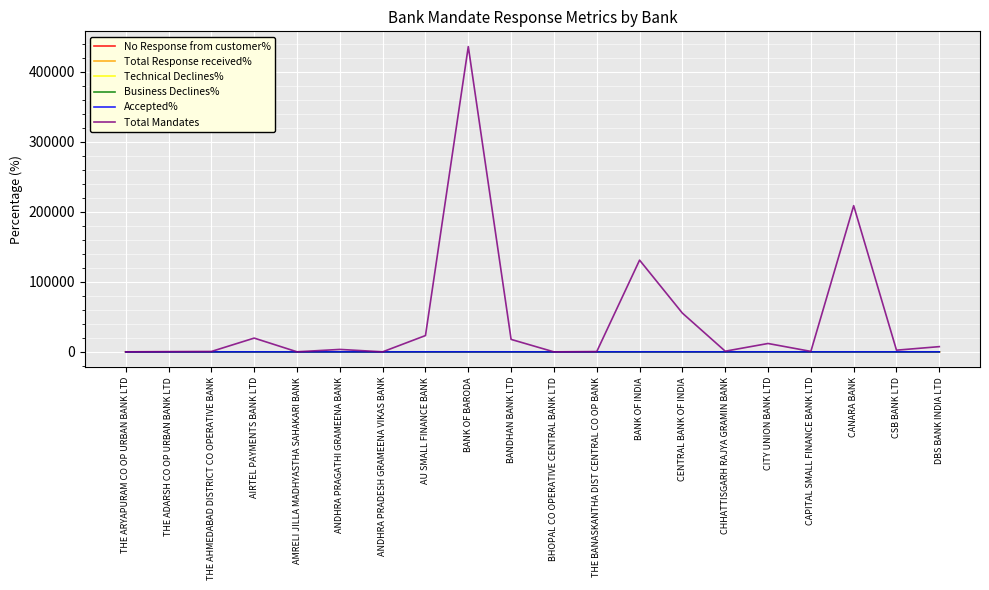

What is the difference between the highest and lowest values at CHHATTISGARH RAJYA GRAMIN BANK?

986.5